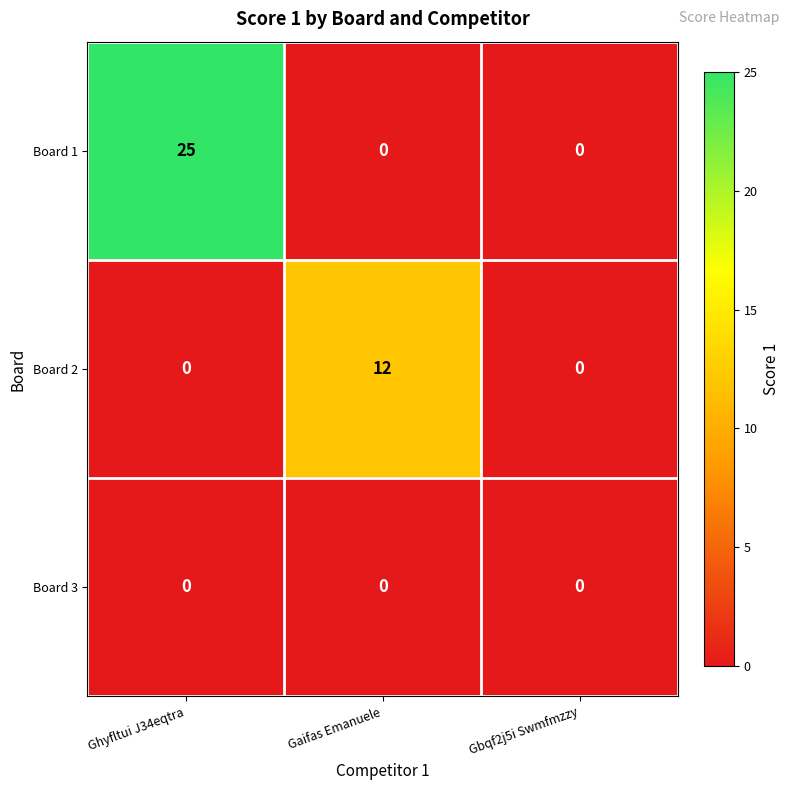

Which series has the largest total across all categories?

Board 1